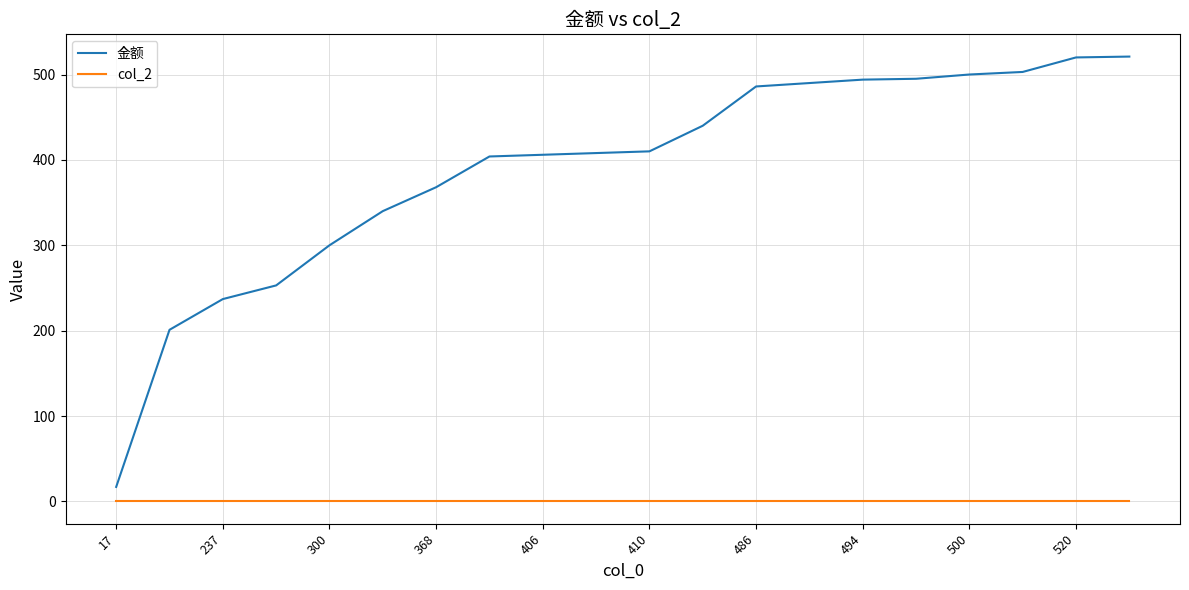

What is the difference between the maximum and minimum values in the 金额 series?

504